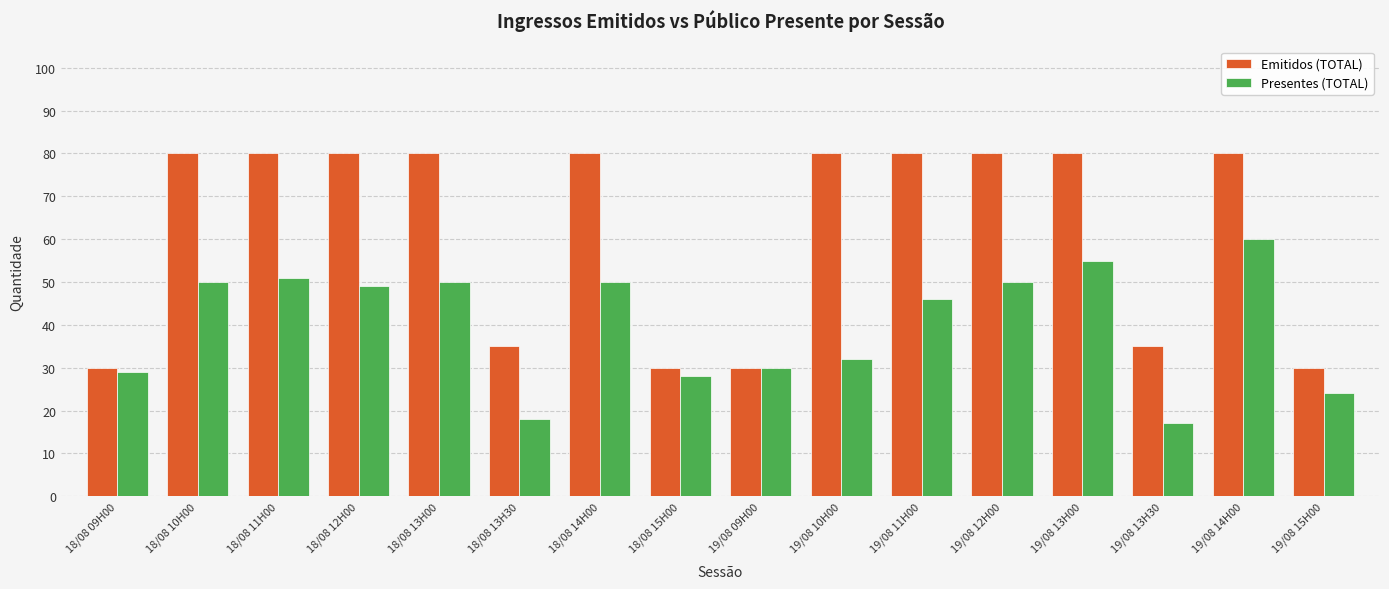

What is the sum of the Presentes (TOTAL) values at 18/08 10H00 and 19/08 09H00?

80